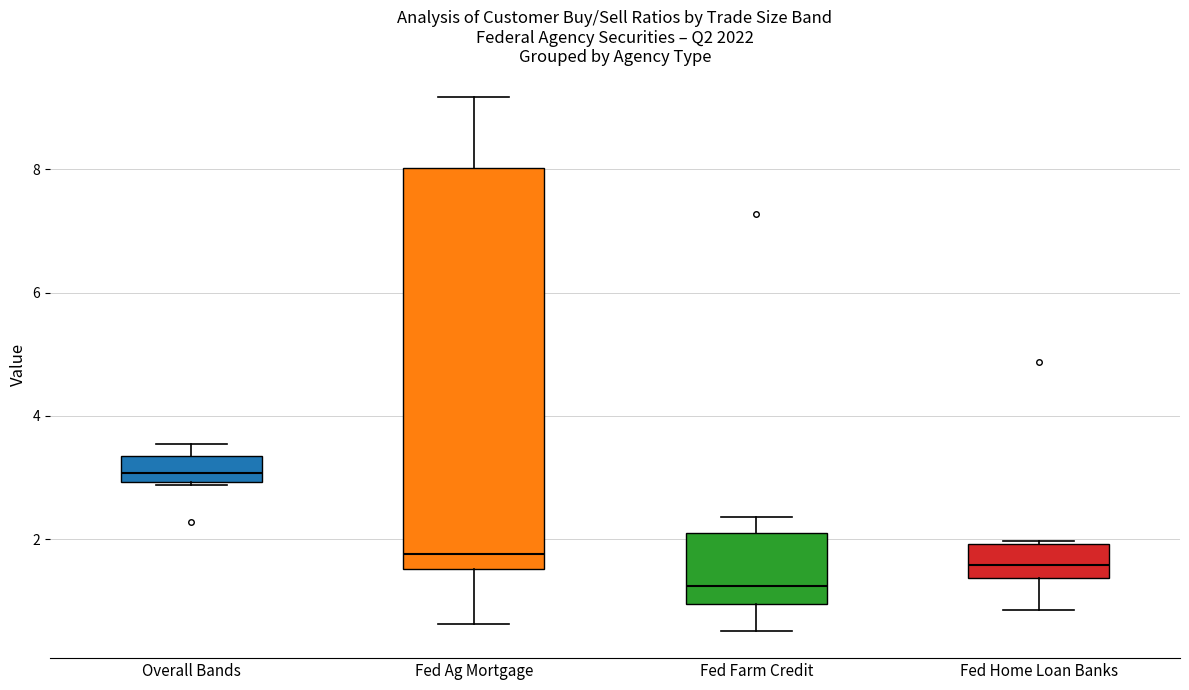

Where does the median line of the box for Fed Farm Credit sit on the y-axis? The values are not printed on the chart, so give them approximately, as read against the axis.

1.2